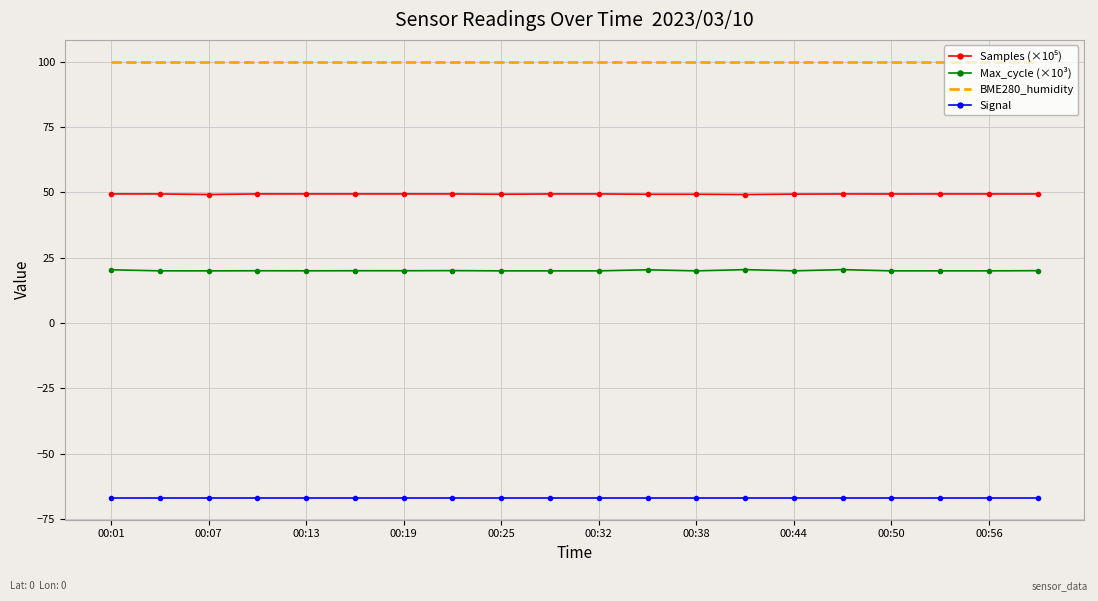

What is the average value of the BME280_humidity series?

100.0